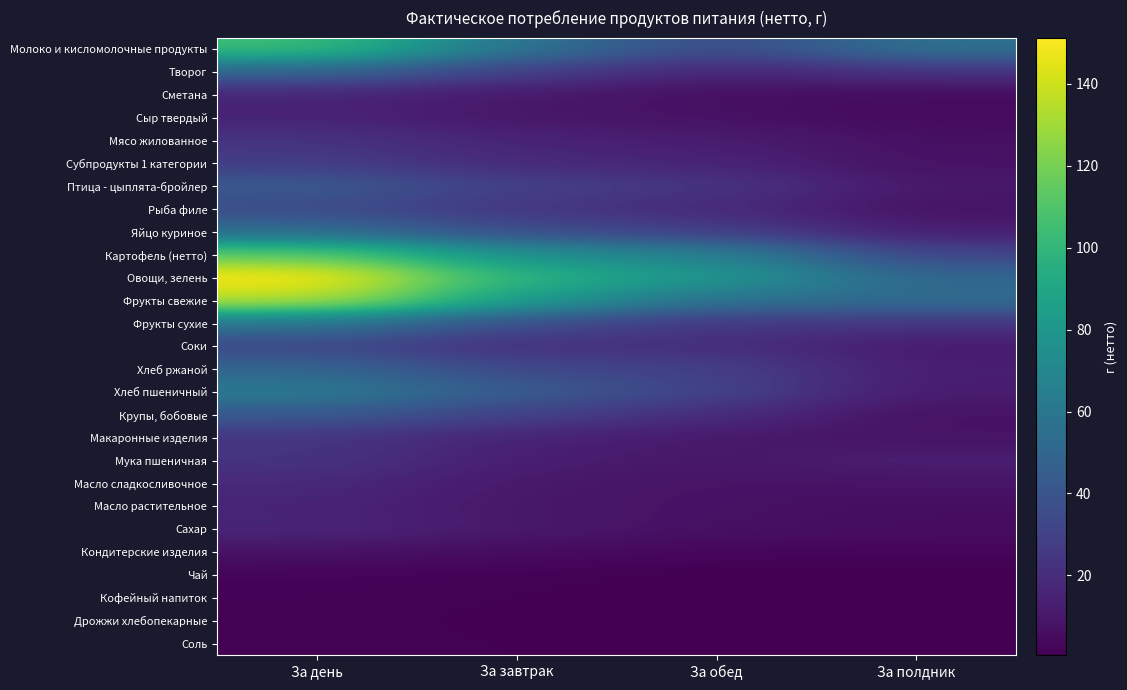

Reading right to left, what are all the values shown in this chart?

Молоко и кисломолочные продукты: За полдник=56.9	За обед=34.0	За завтрак=58.3	За день=104.6
Творог: За полдник=22.7	За обед=15.9	За завтрак=28.9	За день=48.9
Сметана: За полдник=5.0	За обед=6.3	За завтрак=10.4	За день=16.1
Сыр твердый: За полдник=4.4	За обед=7.4	За завтрак=10.0	За день=15.1
Мясо жилованное: За полдник=7.0	За обед=12.4	За завтрак=15.2	За день=23.2
Субпродукты 1 категории: За полдник=7.4	За обед=15.4	За завтрак=18.3	За день=27.5
Птица - цыплята-бройлер: За полдник=10.4	За обед=24.1	За завтрак=29.1	За день=43.0
Рыба филе: За полдник=8.1	За обед=18.5	За завтрак=24.1	За день=35.4
Яйцо куриное: За полдник=12.9	За обед=28.2	За завтрак=36.0	За день=53.2
Картофель (нетто): За полдник=31.7	За обед=66.5	За завтрак=75.4	За день=113.8
Овощи, зелень: За полдник=50.3	За обед=80.9	За завтрак=96.9	За день=151.3
Фрукты свежие: За полдник=53.7	За обед=56.6	За завтрак=83.7	За день=135.8
Фрукты сухие: За полдник=24.1	За обед=24.5	За завтрак=36.2	За день=59.2
Соки: За полдник=11.1	За обед=20.7	За завтрак=21.0	За день=32.8
Хлеб ржаной: За полдник=12.9	За обед=29.3	За завтрак=33.2	За день=49.6
Хлеб пшеничный: За полдник=12.0	За обед=31.1	За завтрак=44.2	За день=63.3
Крупы, бобовые: За полдник=7.4	За обед=19.3	За завтрак=29.8	За день=42.4
Макаронные изделия: За полдник=8.1	За обед=10.5	За завтрак=15.1	За день=23.7
Мука пшеничная: За полдник=13.3	За обед=9.9	За завтрак=12.9	За день=23.5
Масло сладкосливочное: За полдник=8.5	За обед=7.8	За завтрак=10.6	За день=18.1
Масло растительное: За полдник=5.7	За обед=7.5	За завтрак=9.9	За день=15.7
Сахар: За полдник=5.7	За обед=7.1	За завтрак=10.6	За день=16.7
Кондитерские изделия: За полдник=2.3	За обед=2.9	За завтрак=5.1	За день=7.8
Чай: За полдник=0.5	За обед=0.7	За завтрак=1.5	За день=2.2
Кофейный напиток: За полдник=0.6	За обед=0.5	За завтрак=1.1	За день=1.7
Дрожжи хлебопекарные: За полдник=0.7	За обед=0.6	За завтрак=0.9	За день=1.4
Соль: За полдник=0.6	За обед=0.9	За завтрак=1.0	За день=1.7